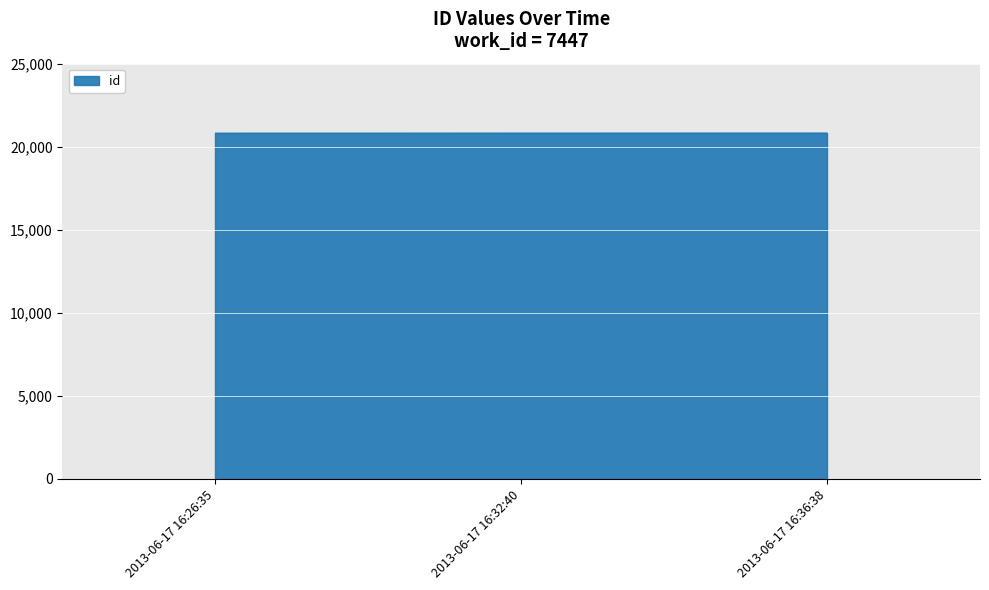

Which label corresponds to the largest value in the chart?

2013-06-17 16:36:38